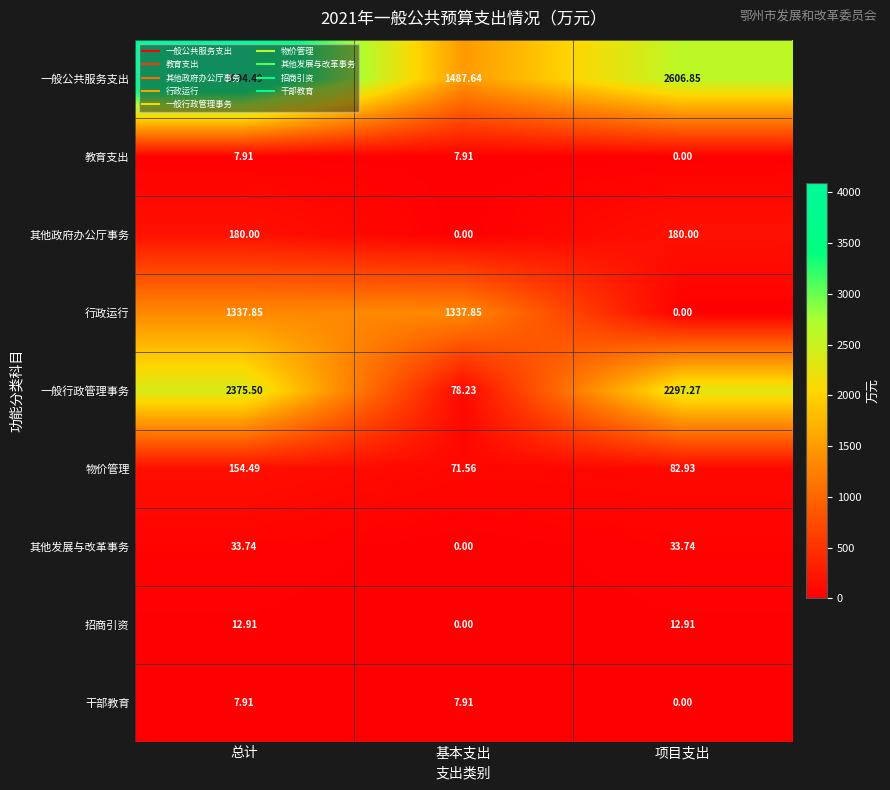

Which series changed the most between 总计 and 基本支出?

一般公共服务支出